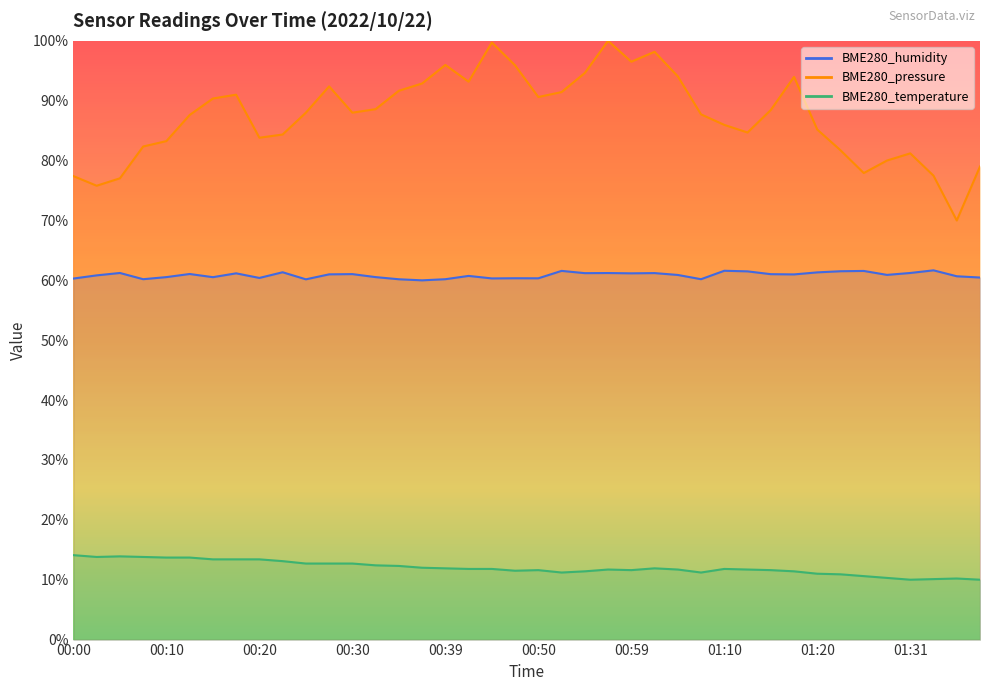

True or false: BME280_humidity has a value of 60.5 at 00:10.

True